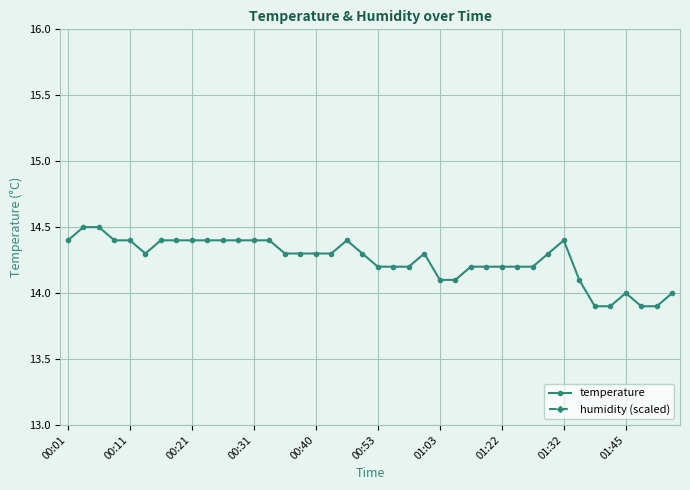

What is the highest value of the temperature series?

14.5